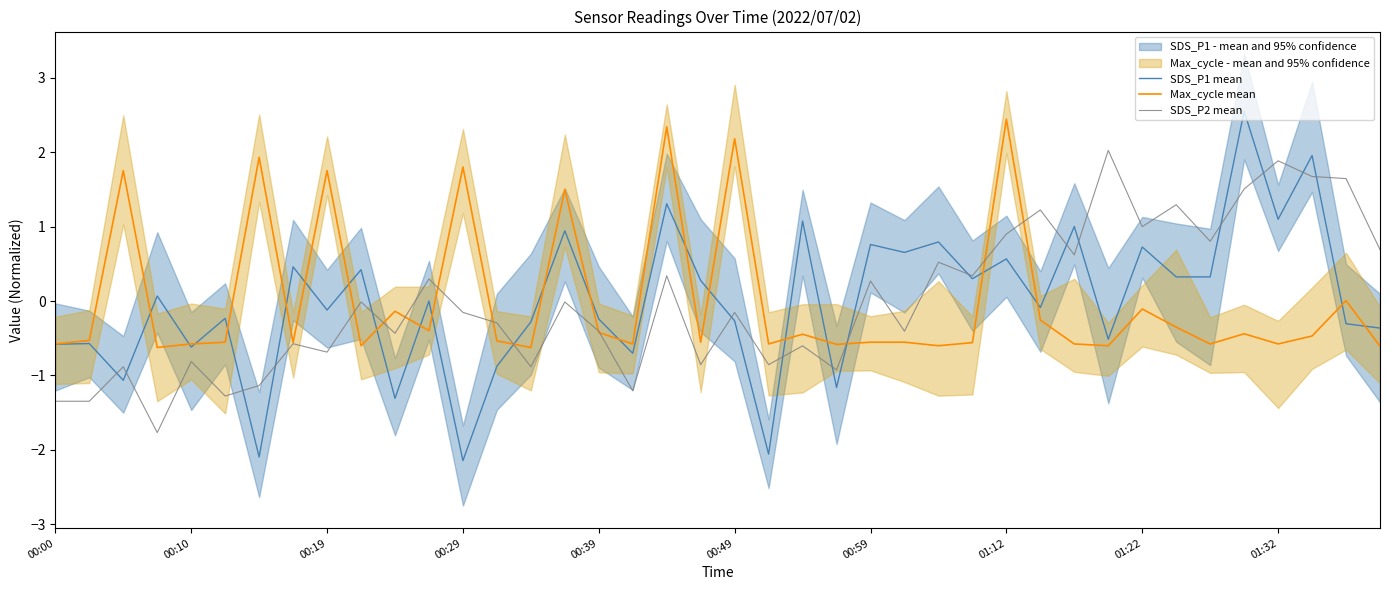

How many data points in SDS_P2 mean are less than 0?

23